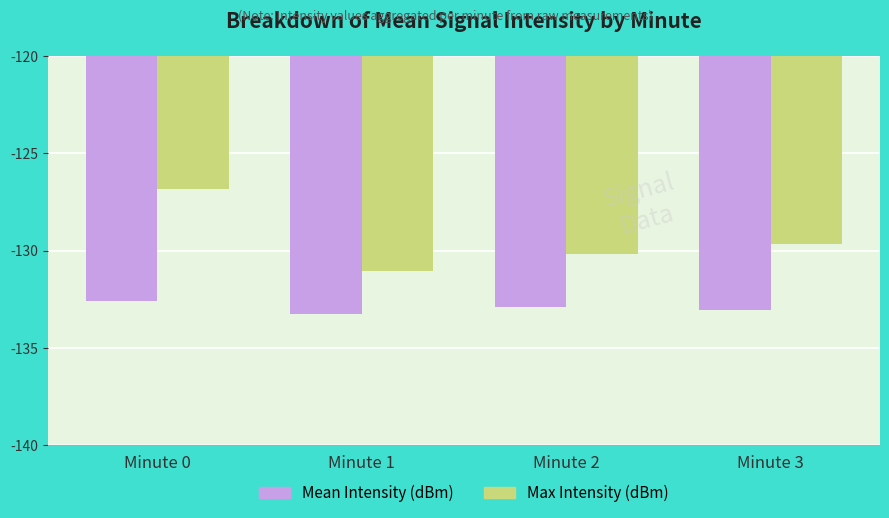

At which label does Max Intensity (dBm) reach its minimum?

Minute 1